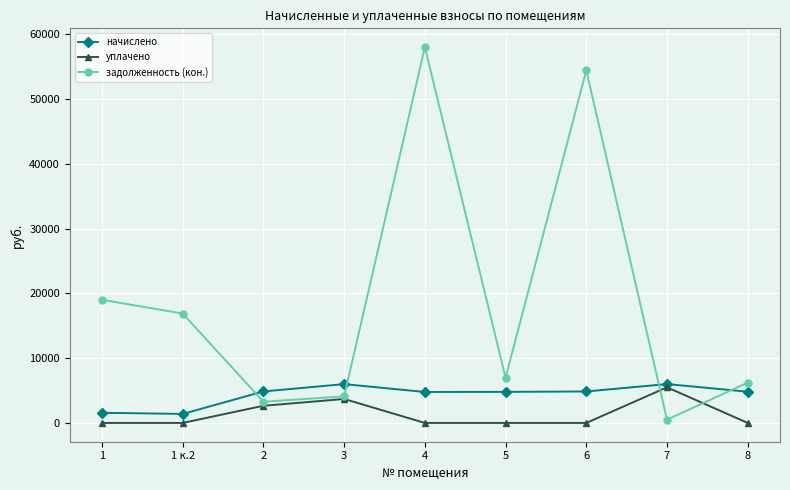

What is the maximum value shown in the chart?

58033.6